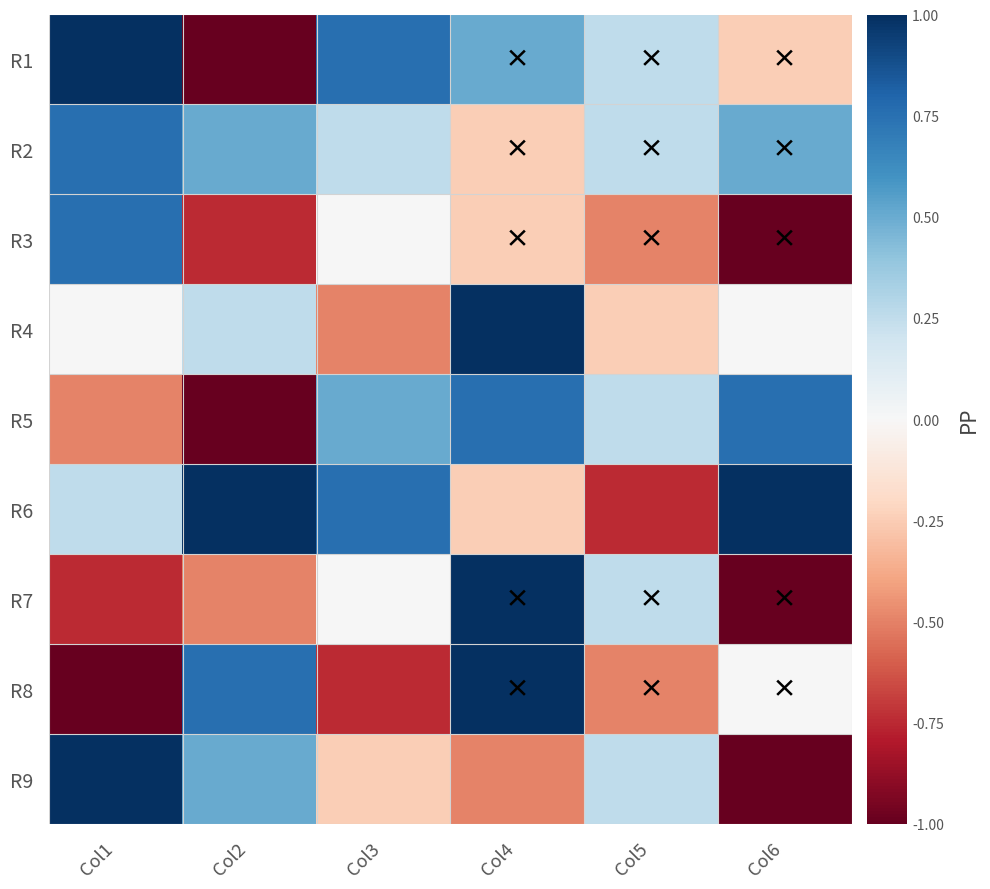

Which has a higher value, Col3 or Col2?

Col3